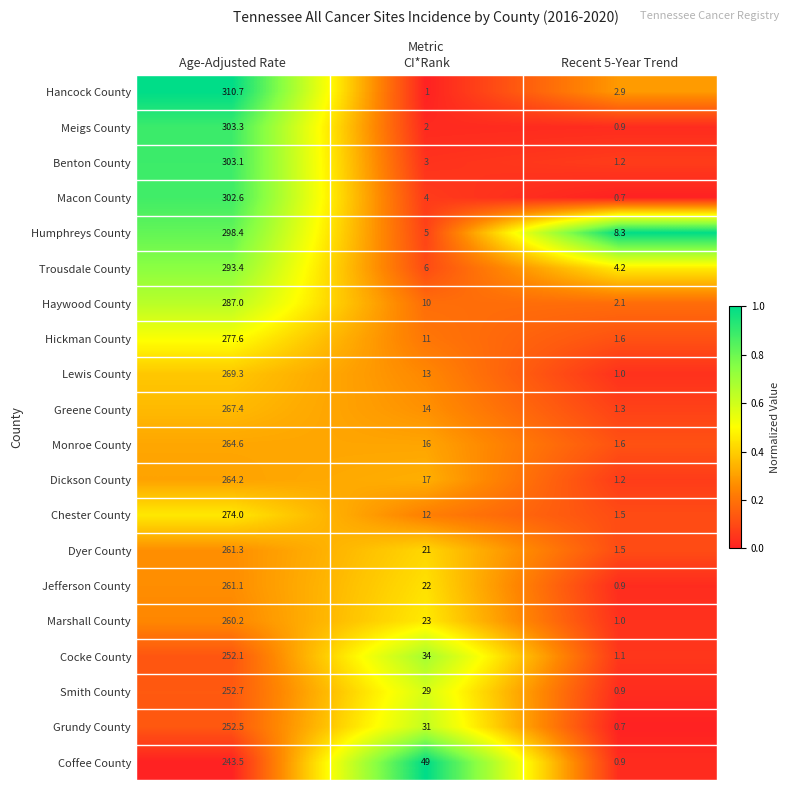

The Dickson County series shows 1.2 at Recent 5-Year Trend. True or false?

True